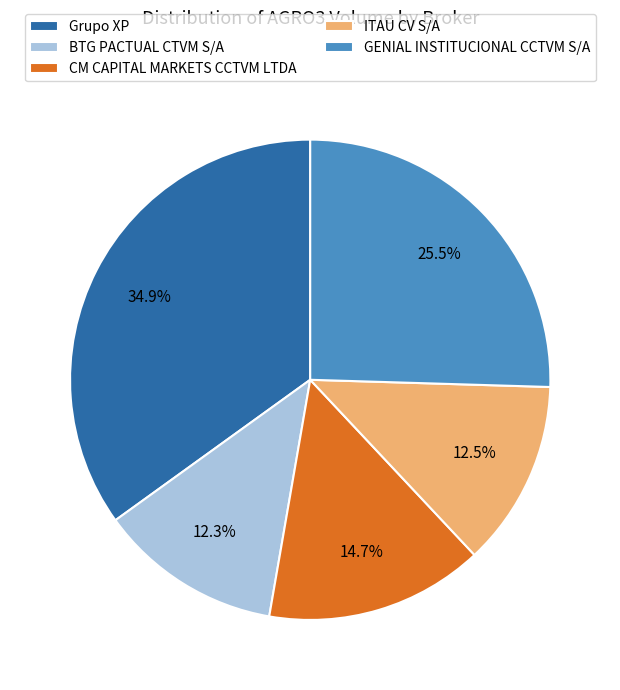

Do BTG PACTUAL CTVM S/A and Grupo XP together represent more than half of the pie?

No